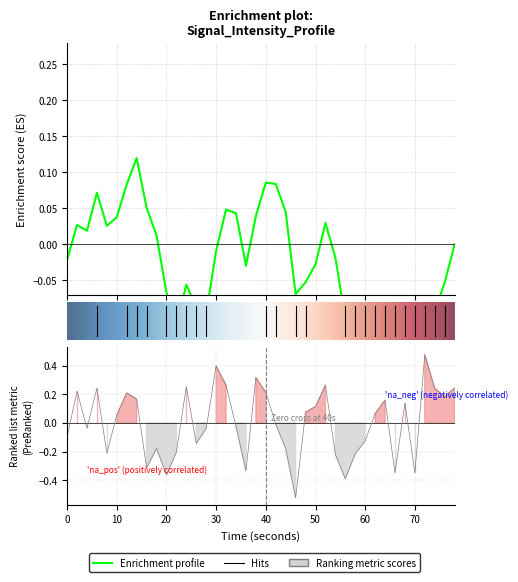

Reading left to right, what are all the values shown in this chart?

-0.1	0.2	-0.0	0.2	-0.2	0.1	0.2	0.2	-0.3	-0.2	-0.4	-0.2	0.3	-0.1	-0.0	0.4	0.3	-0.0	-0.3	0.3	0.2	-0.0	-0.2	-0.5	0.1	0.1	0.3	-0.2	-0.4	-0.2	-0.1	0.1	0.2	-0.3	0.1	-0.3	0.5	0.2	0.2	0.2